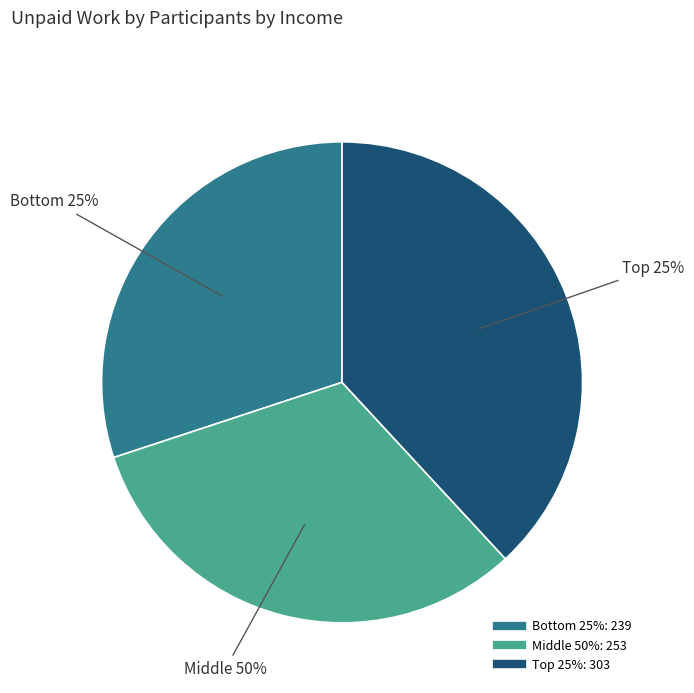

Is there any slice that represents more than half of the pie?

No